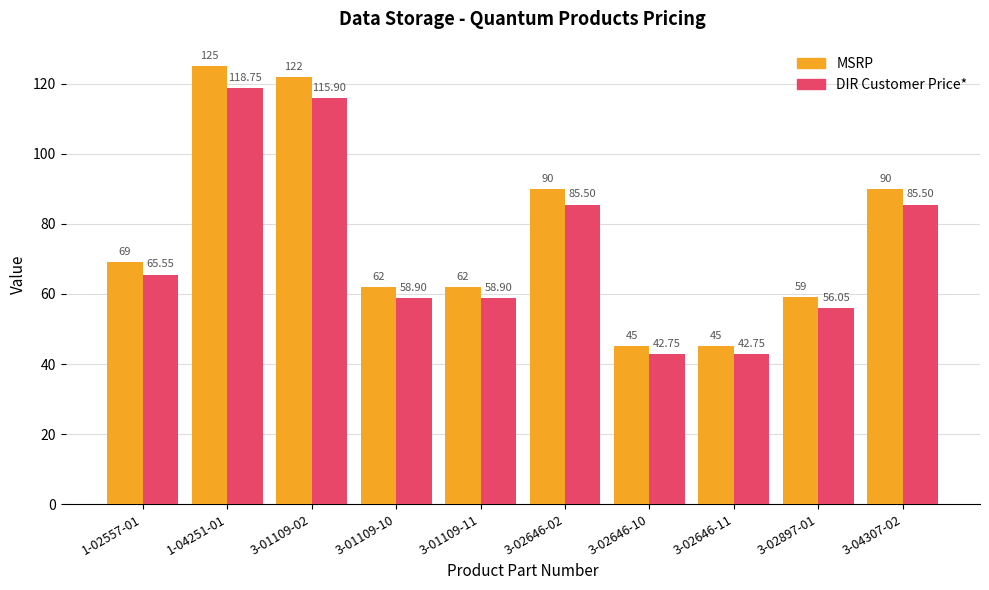

Rank the series by their maximum value, from lowest to highest.

DIR Customer Price*, MSRP